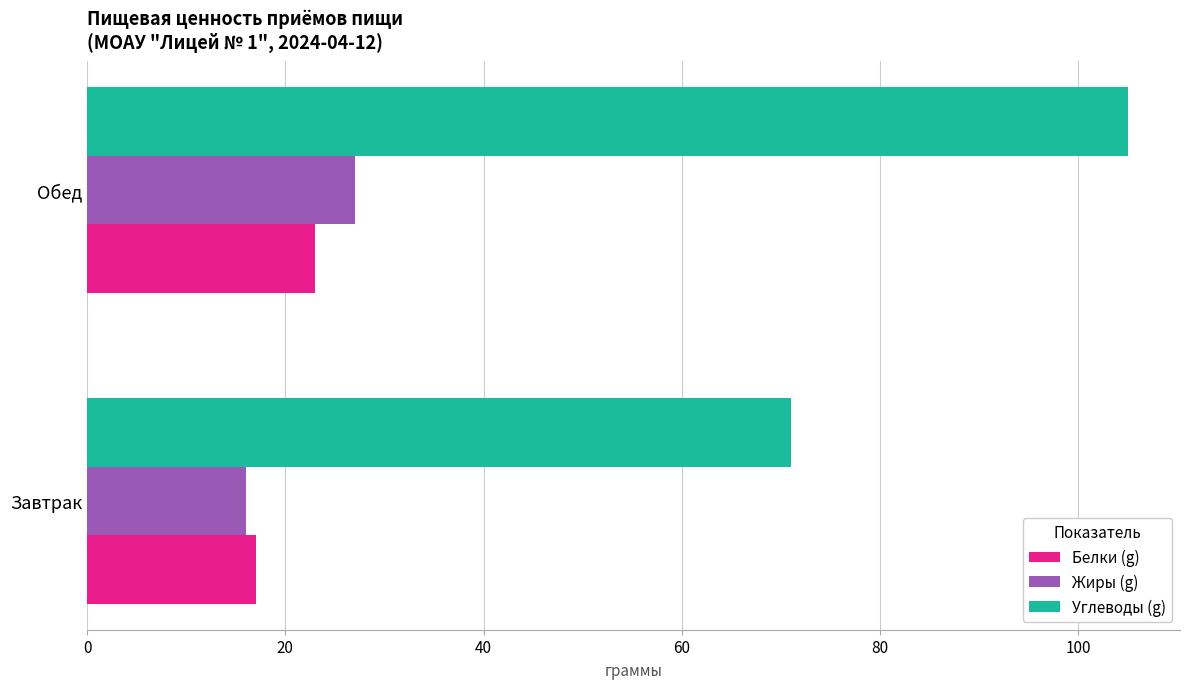

The Жиры (g) series shows 7 at Завтрак. True or false?

False